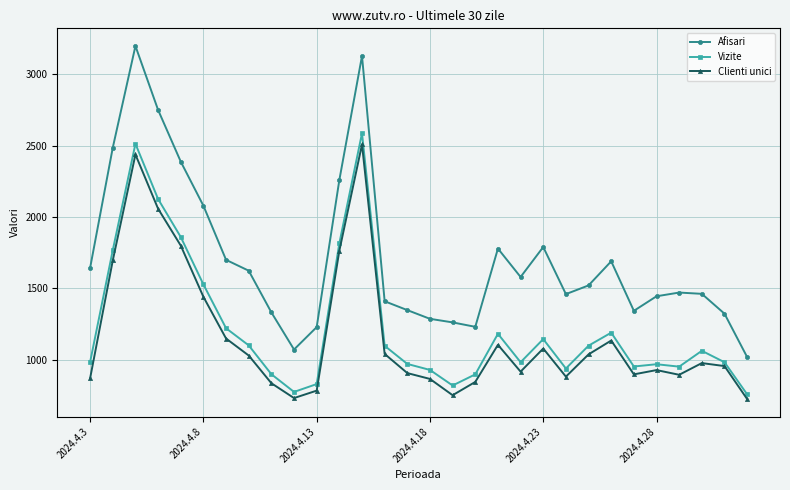

Which series has the largest range (max minus min)?

Afisari